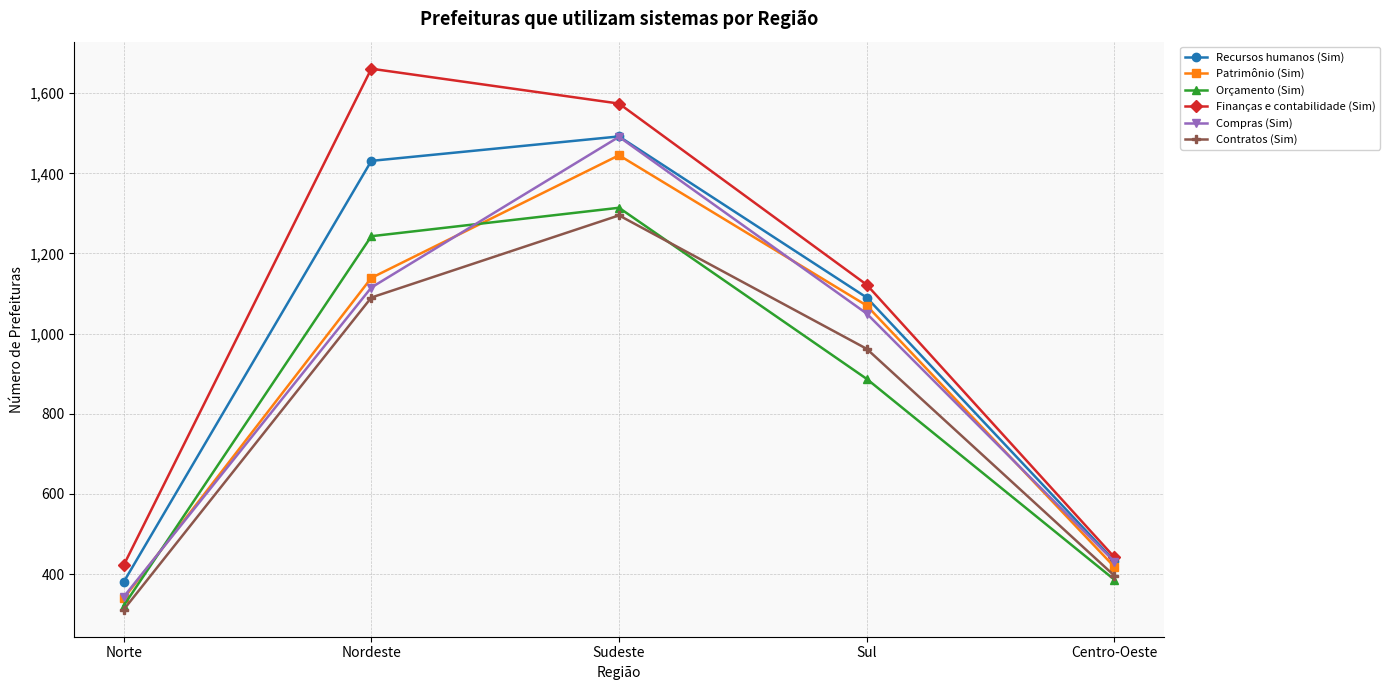

What position from the left is Nordeste?

2